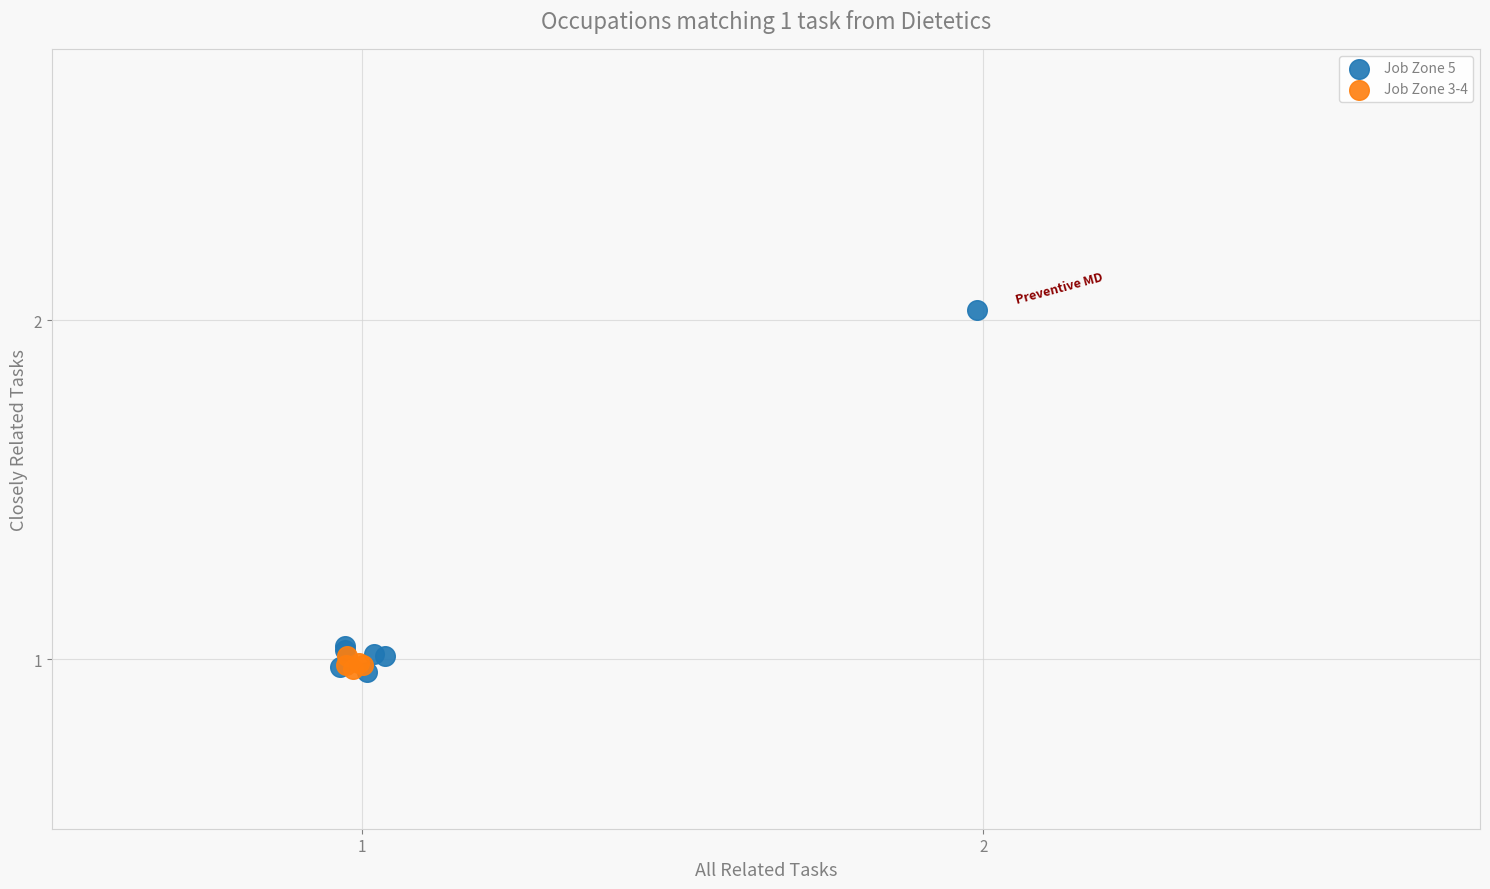

Which series has the largest Y range (max minus min)?

Job Zone 5